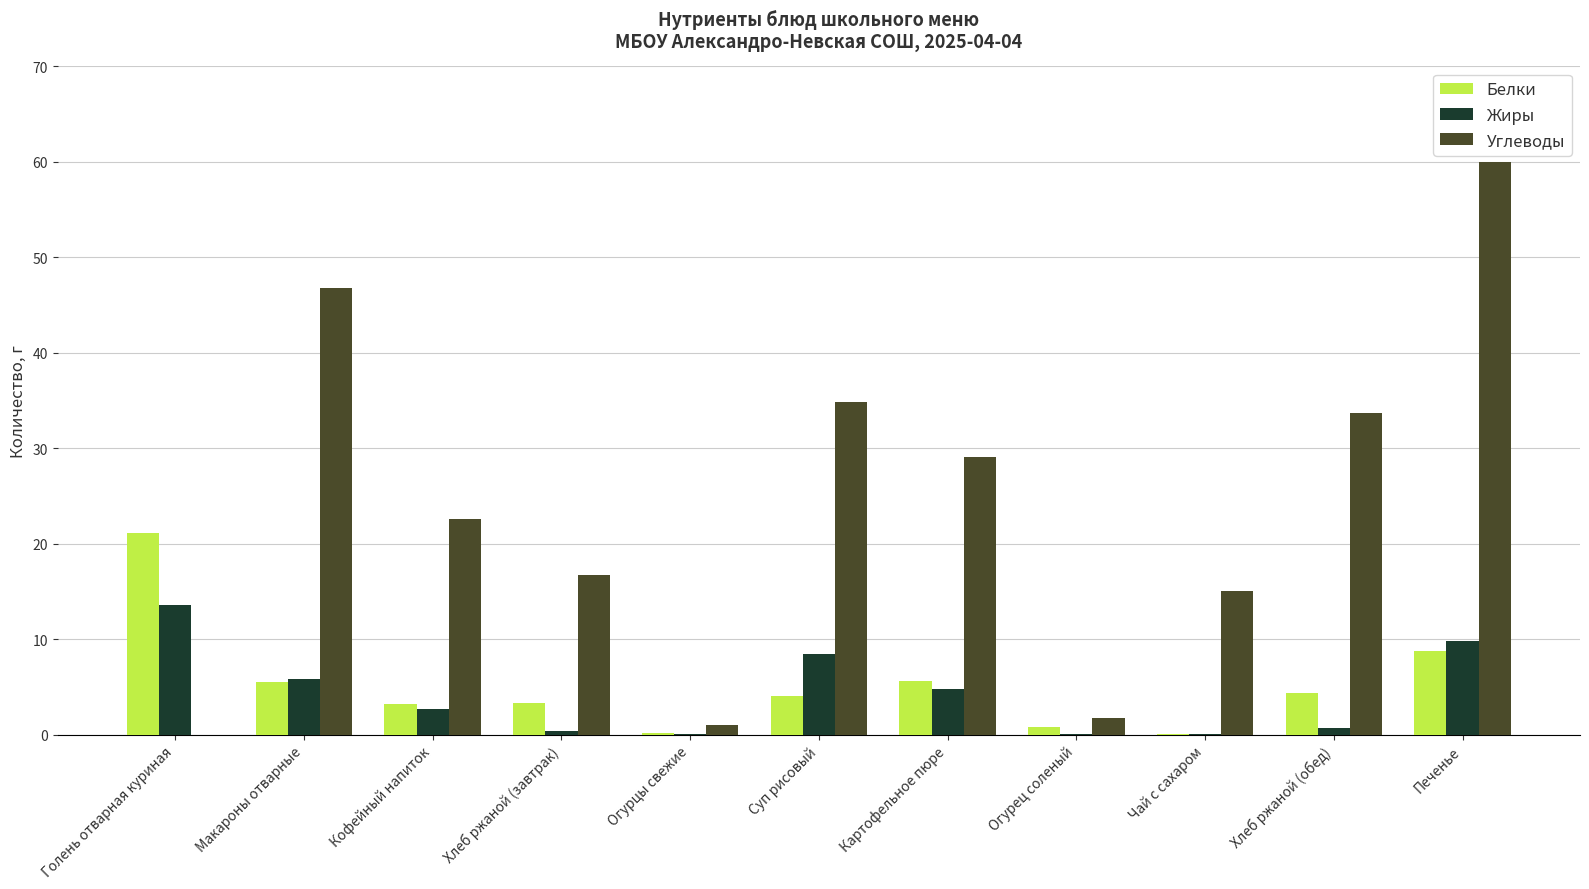

What is the highest value of the Жиры series?

13.6